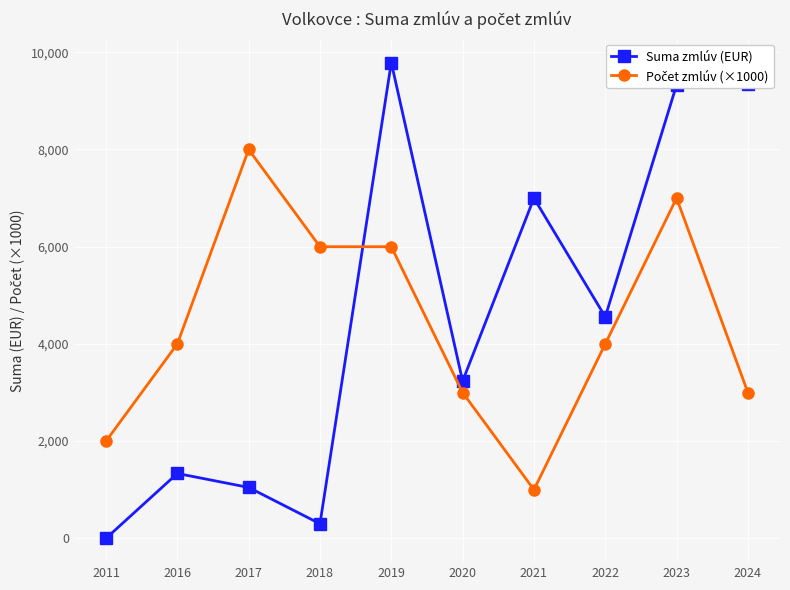

Where is Suma zmlúv (EUR) nearest to the value 4894?

2022